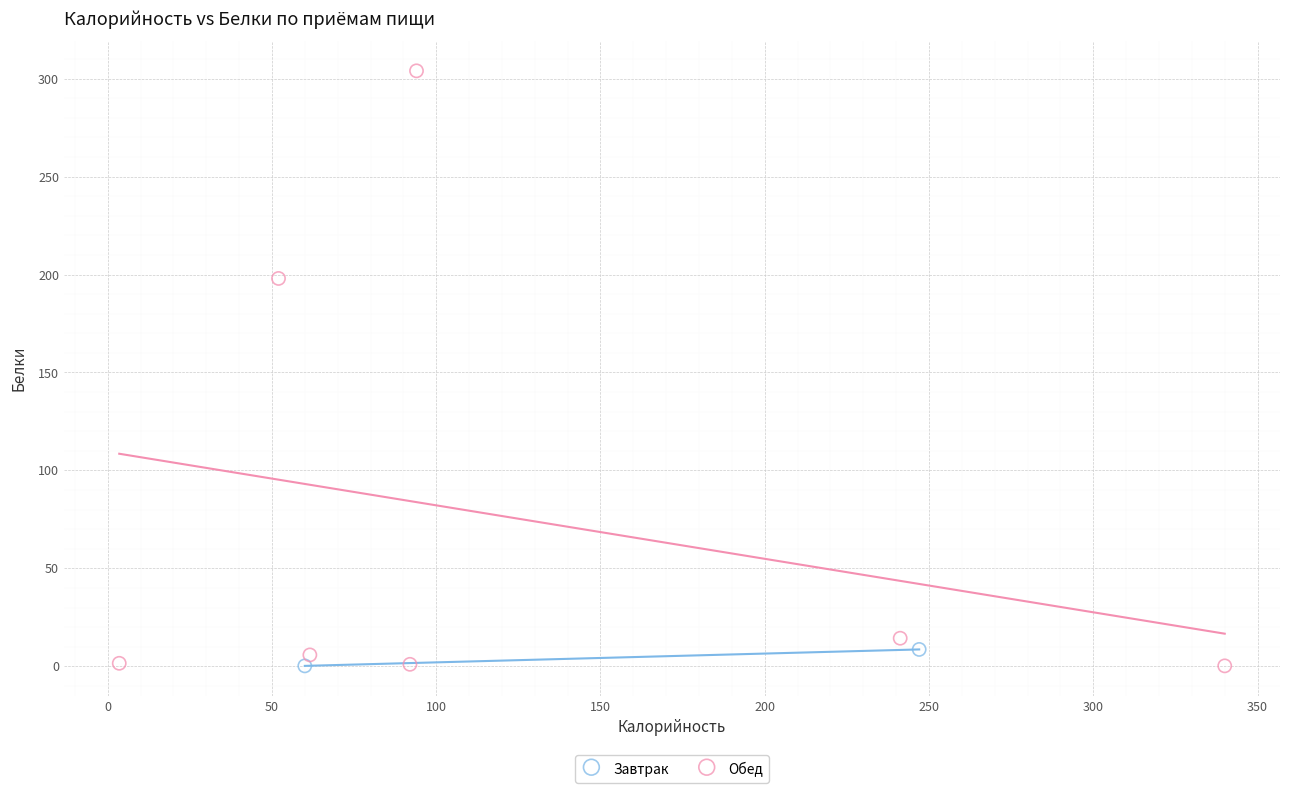

What are all the series names shown in the legend?

Завтрак, Обед